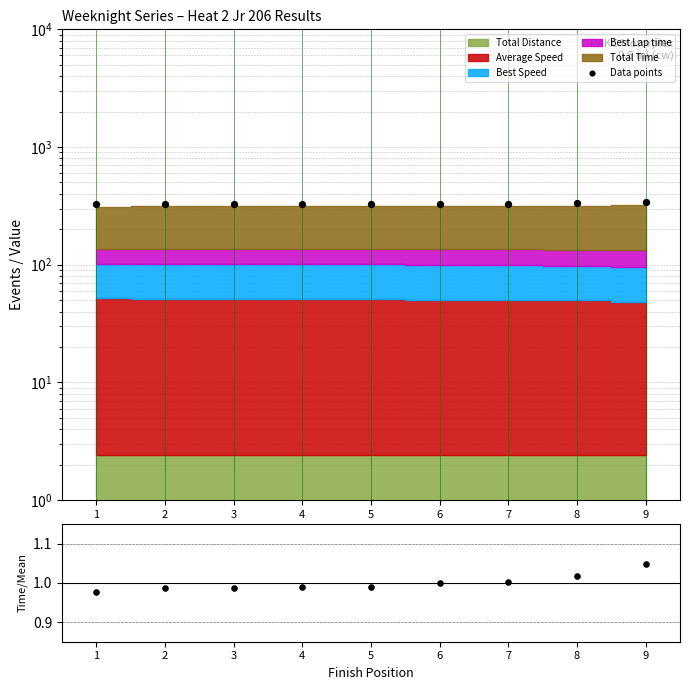

At which category is the sum across all series the highest?

9